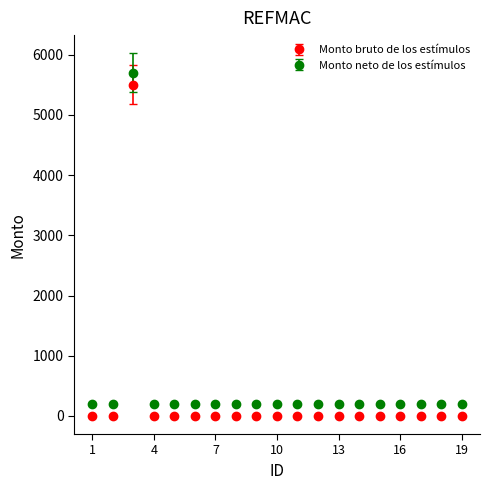

Where is Monto bruto de los estímulos nearest to the value 2750?

1